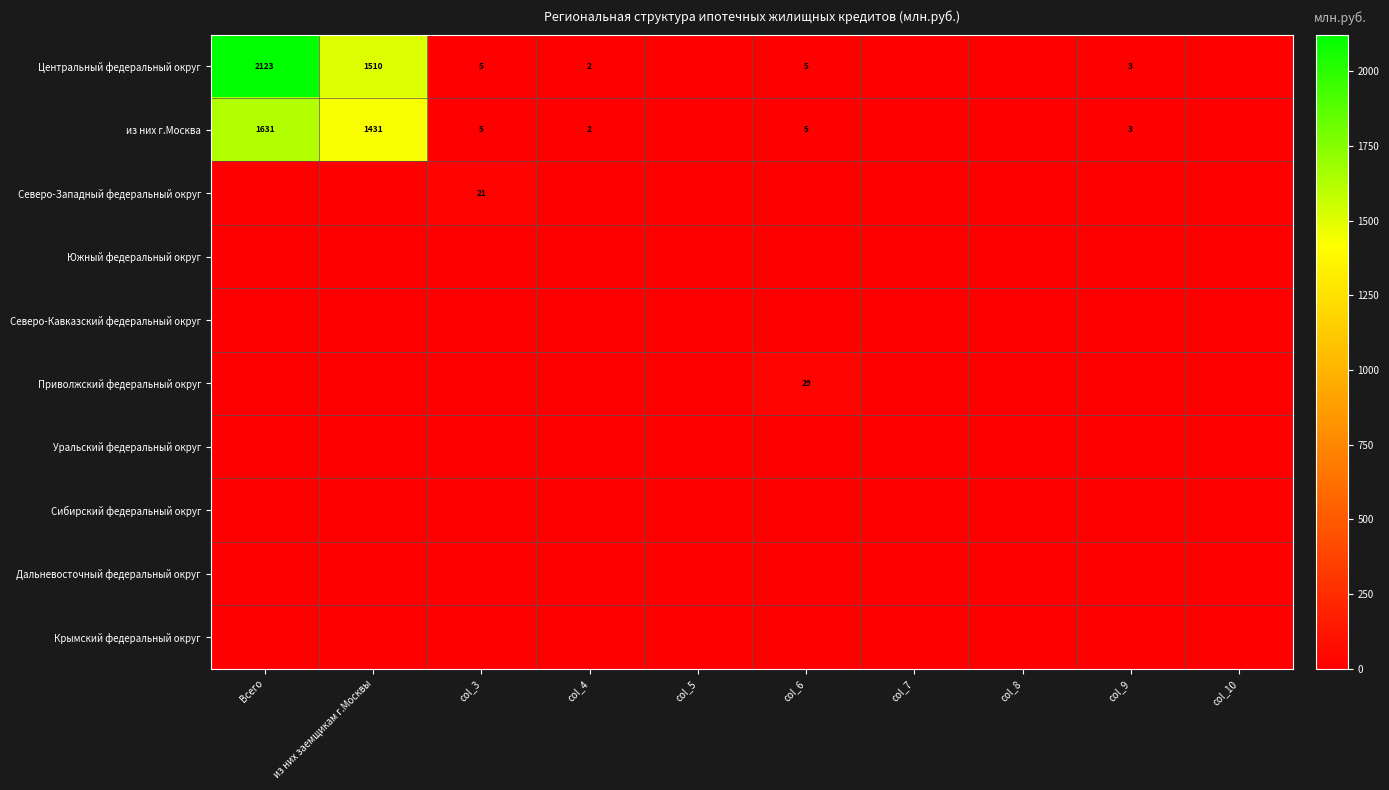

What is the spread (max minus min) of values at col_9?

3